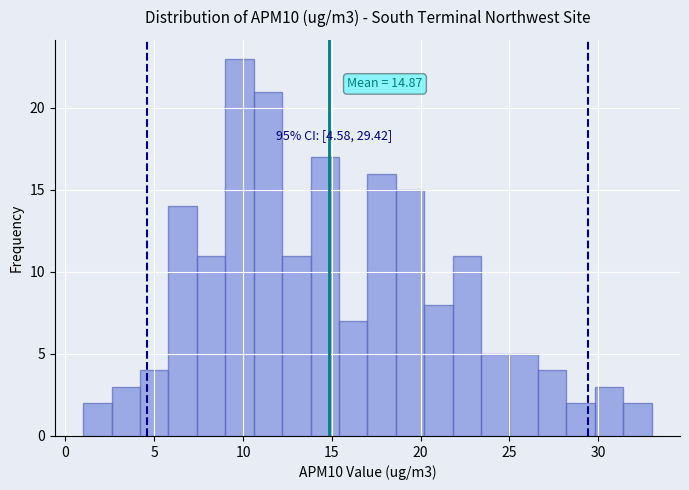

Around what value on the x-axis is the tallest bar? Give the approximate position of its centre, as read against the axis.

10.0